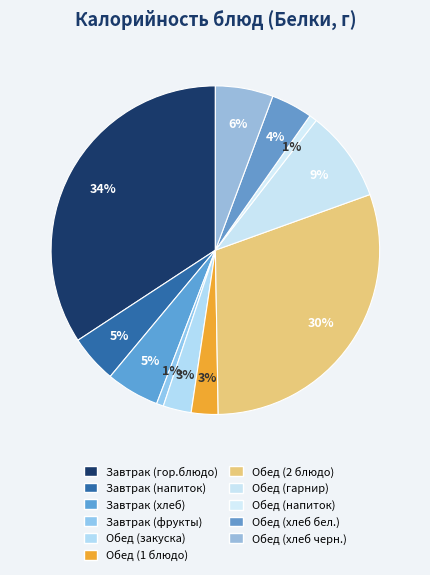

The Завтрак (хлеб) slice represents 5% of the pie. True or false?

True